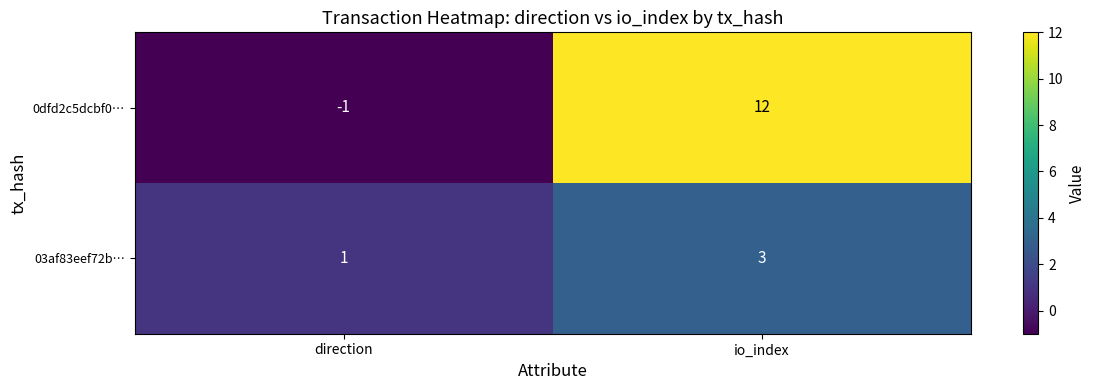

How many distinct data groups are displayed?

2